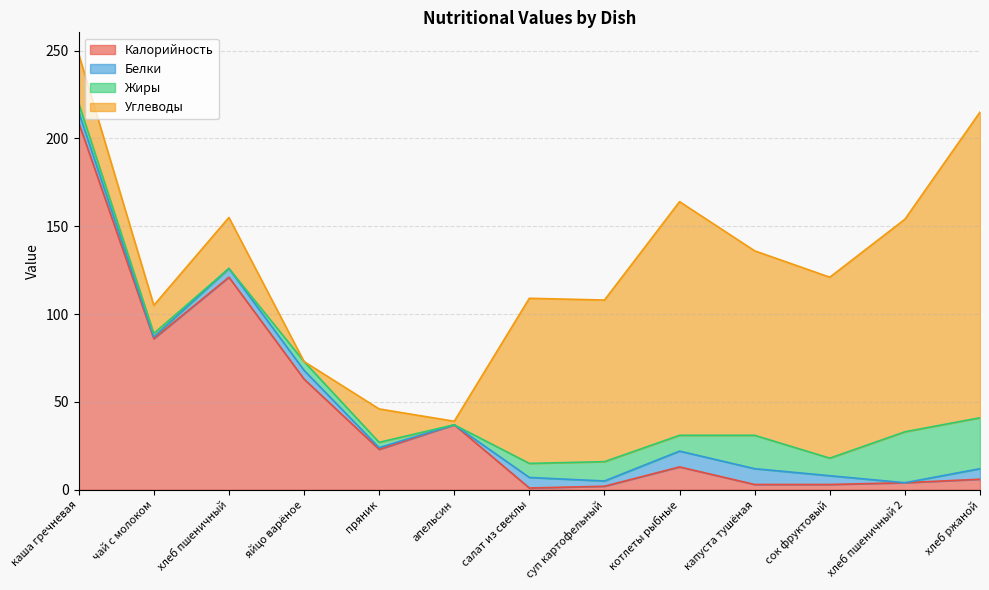

Rank the series at апельсин from highest to lowest value.

Калорийность, Углеводы, Белки, Жиры